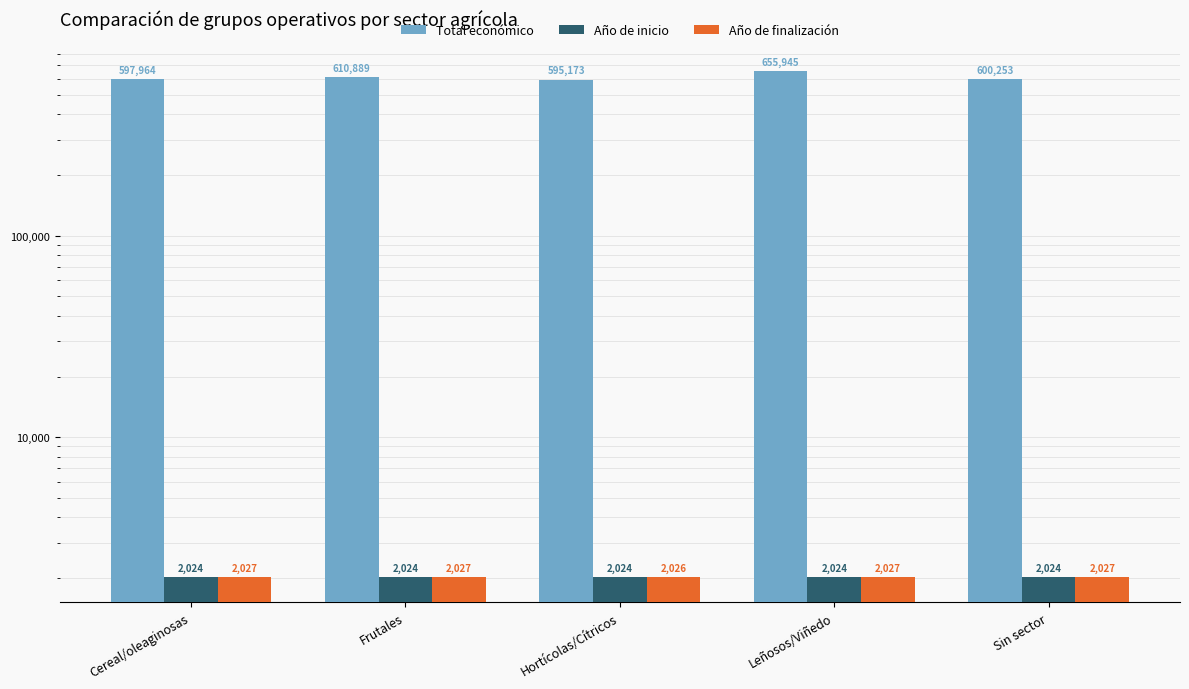

Between Cereal/oleaginosas and Sin sector, which series saw the biggest shift?

Total económico